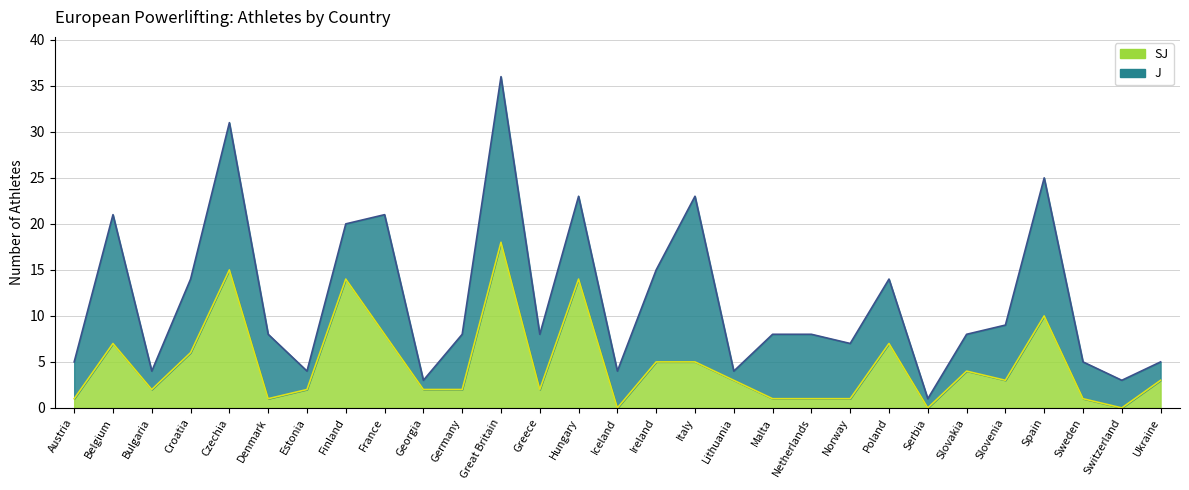

Rank the categories by value from lowest to highest.

Iceland, Serbia, Switzerland, Austria, Denmark, Malta, Netherlands, Norway, Sweden, Bulgaria, Estonia, Georgia, Germany, Greece, Lithuania, Slovenia, Ukraine, Slovakia, Ireland, Italy, Croatia, Belgium, Poland, France, Spain, Finland, Hungary, Czechia, Great Britain